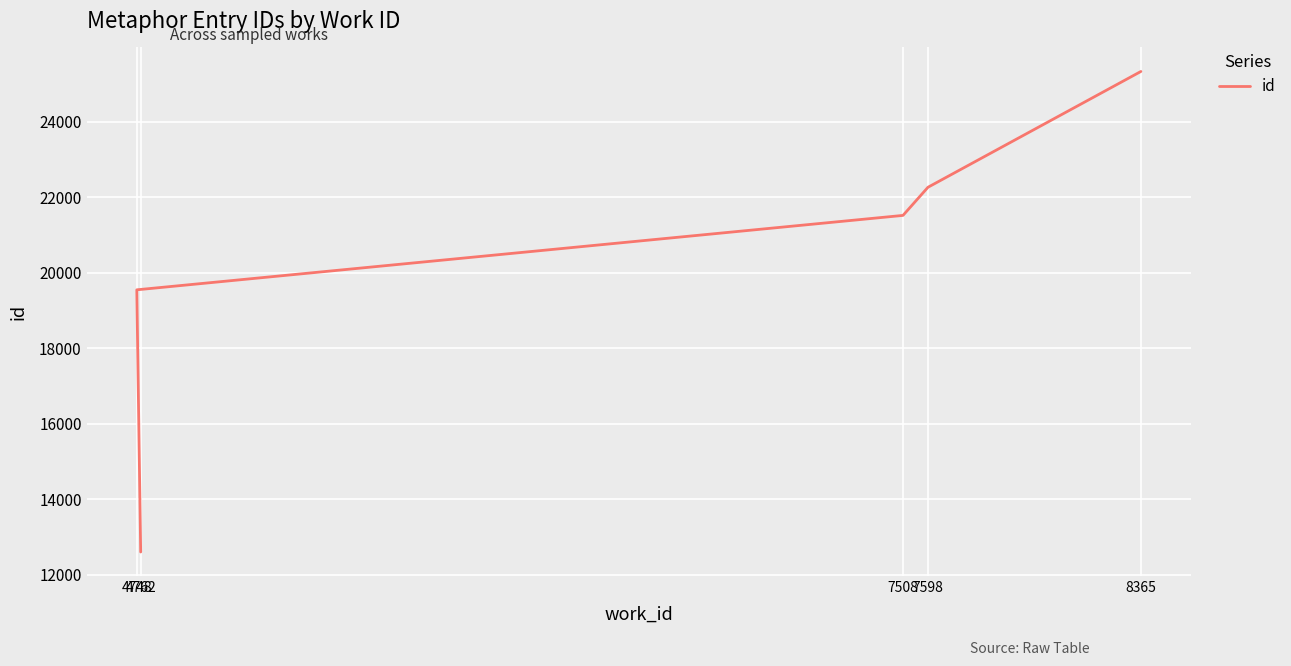

How many values are below 21514?

2